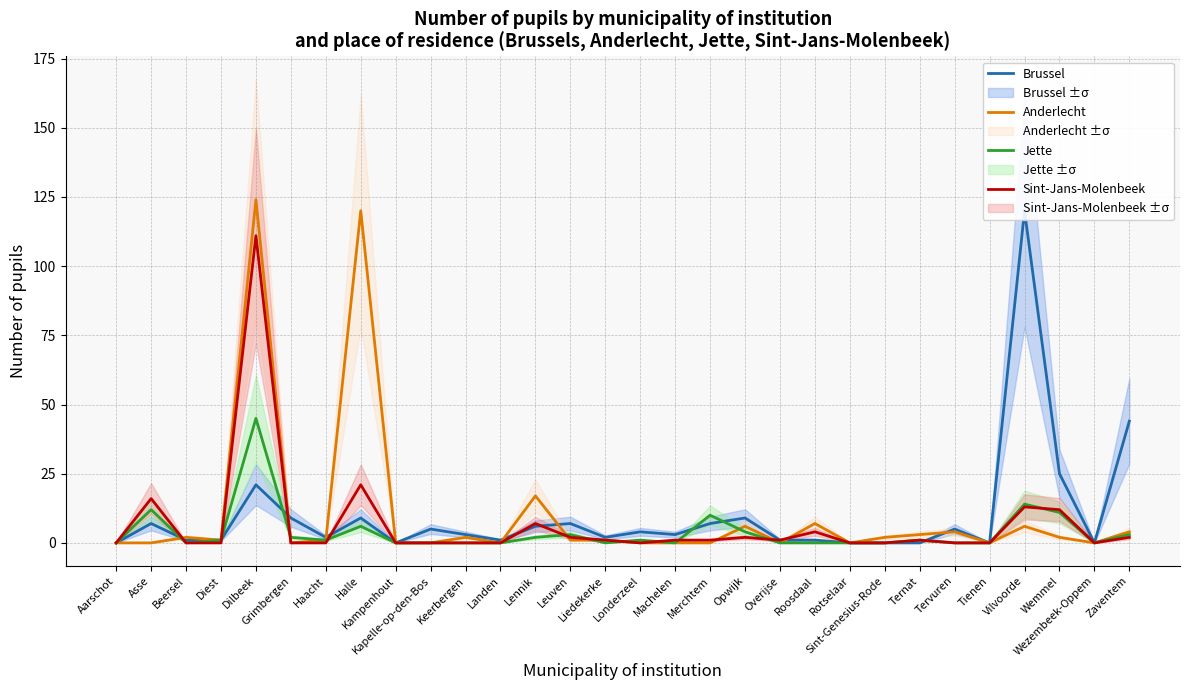

At which category is the sum across all series the highest?

Dilbeek